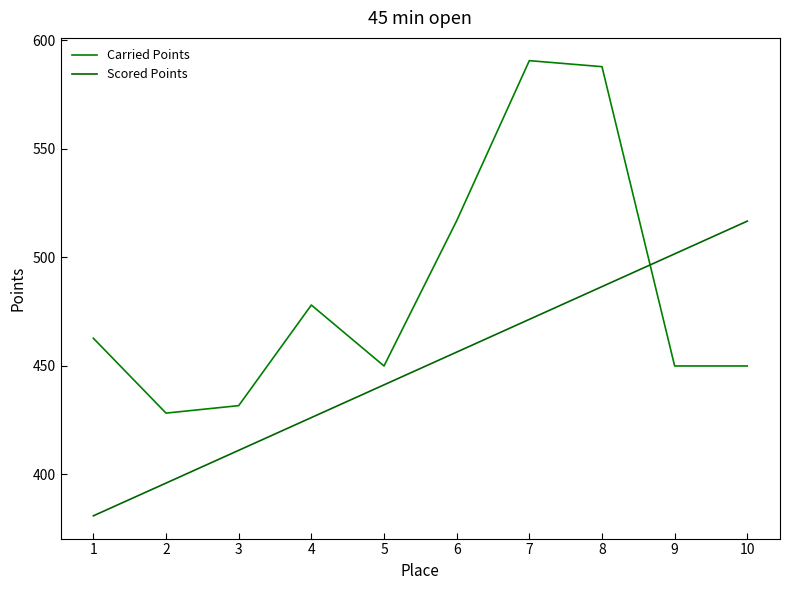

What is the total value across all series at 2?

824.3